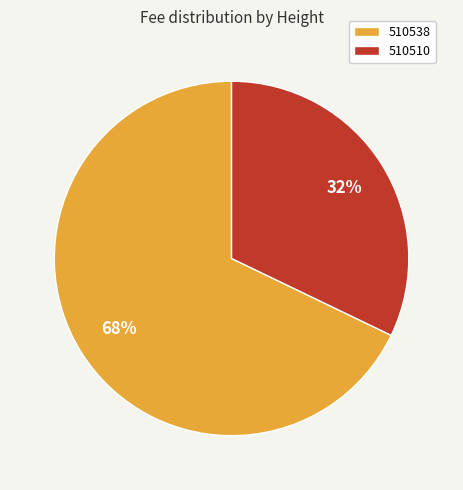

Which category has the biggest portion of the pie?

510538